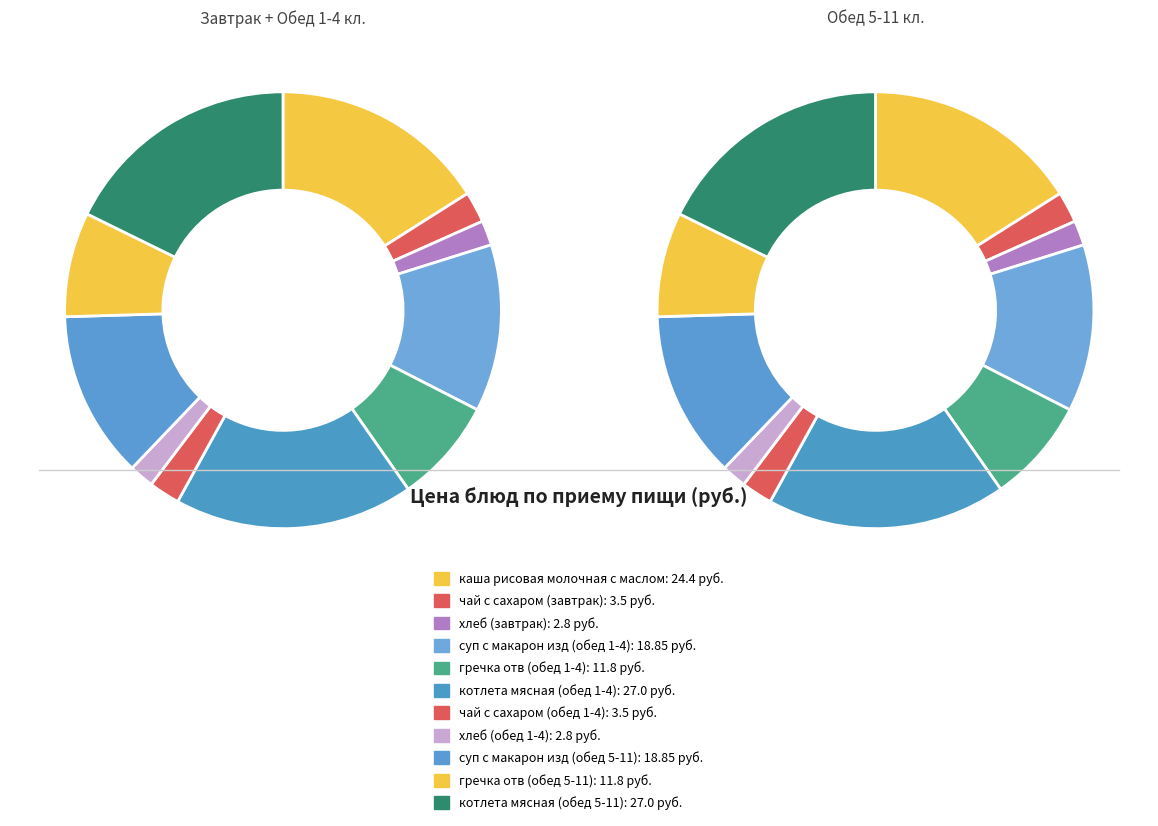

How many segments does this pie chart have?

11